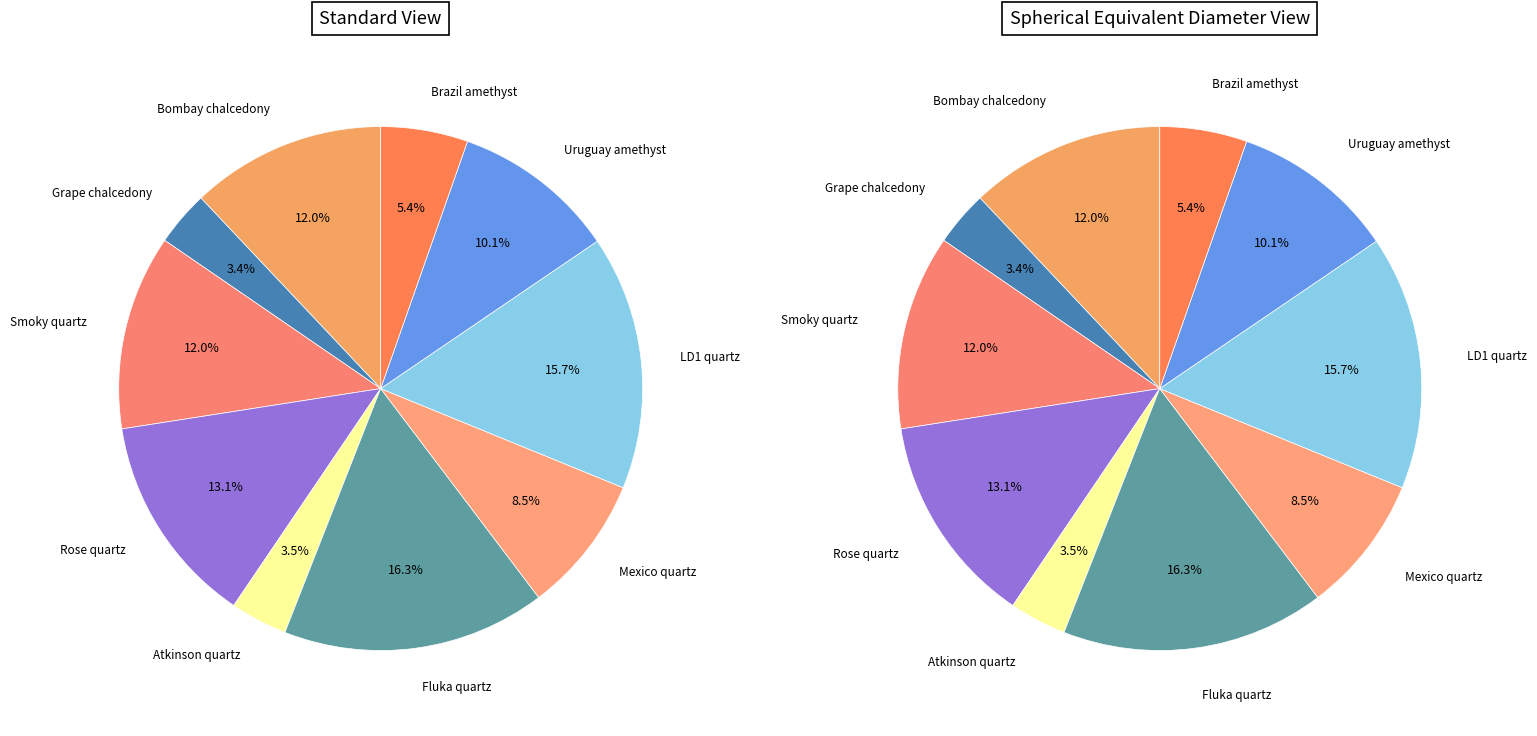

Is there a majority slice in this chart?

No